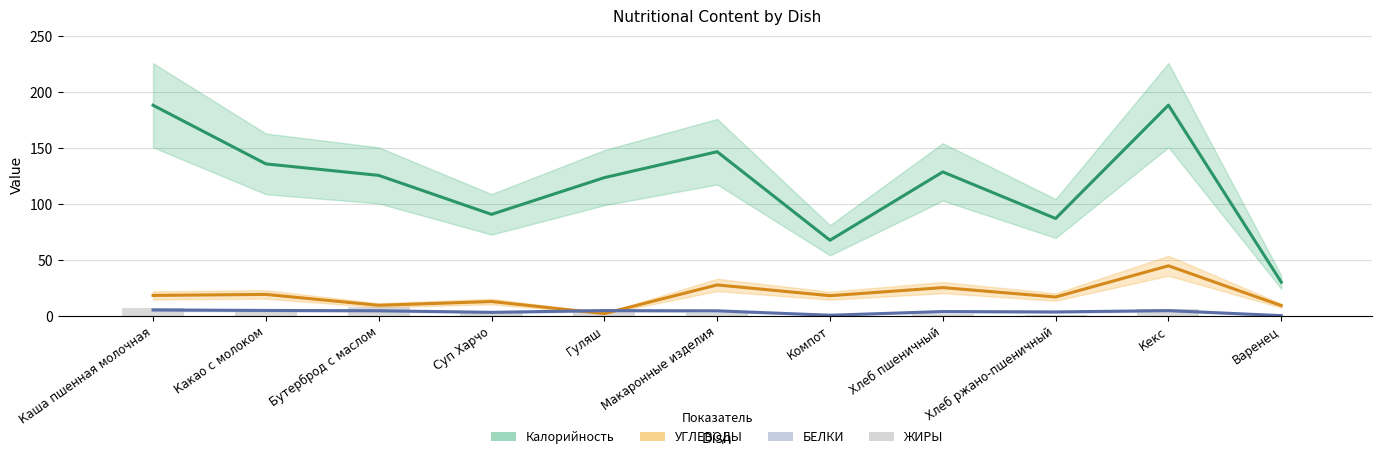

What is the average value of the УГЛЕВОДЫ series?

18.3